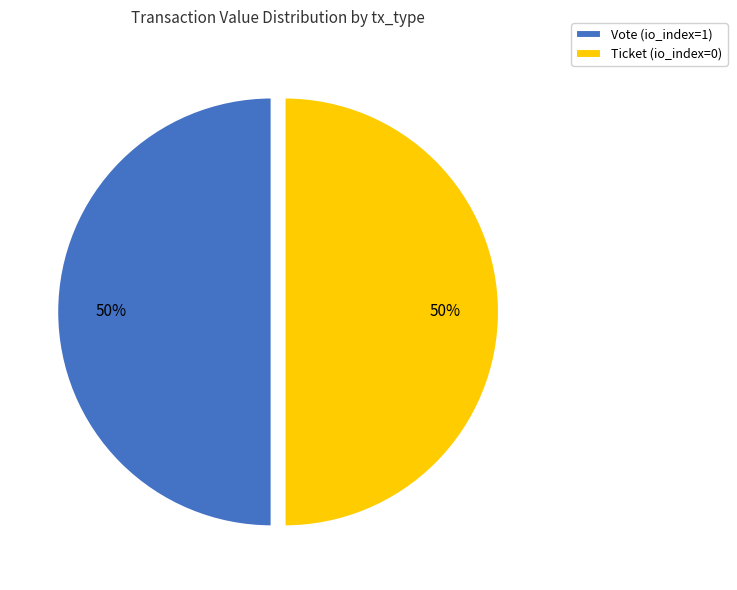

True or false: Ticket (io_index=0) accounts for 63% of the total.

False